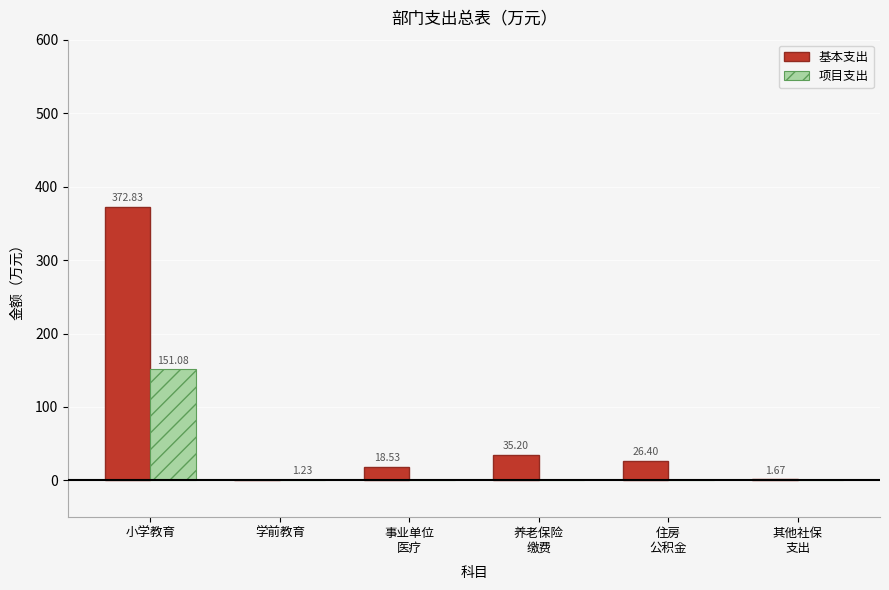

Does the chart contain stacked bars?

No